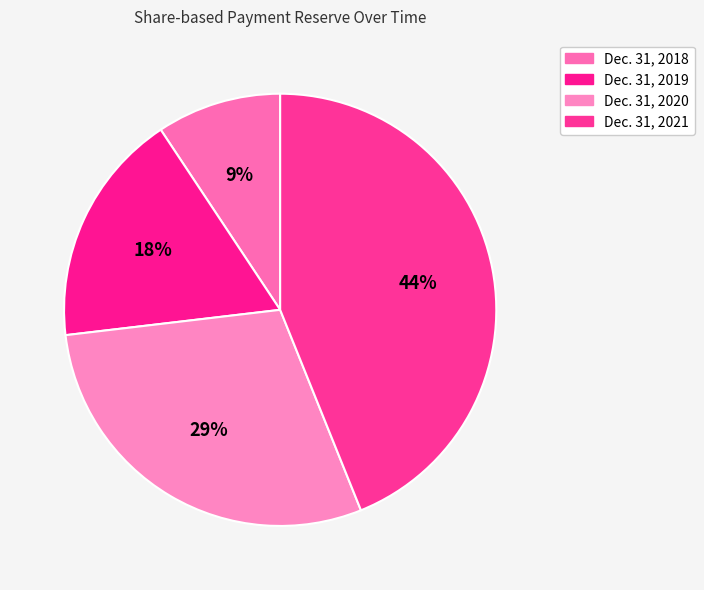

Between Dec. 31, 2018 and Dec. 31, 2019, which is larger?

Dec. 31, 2019